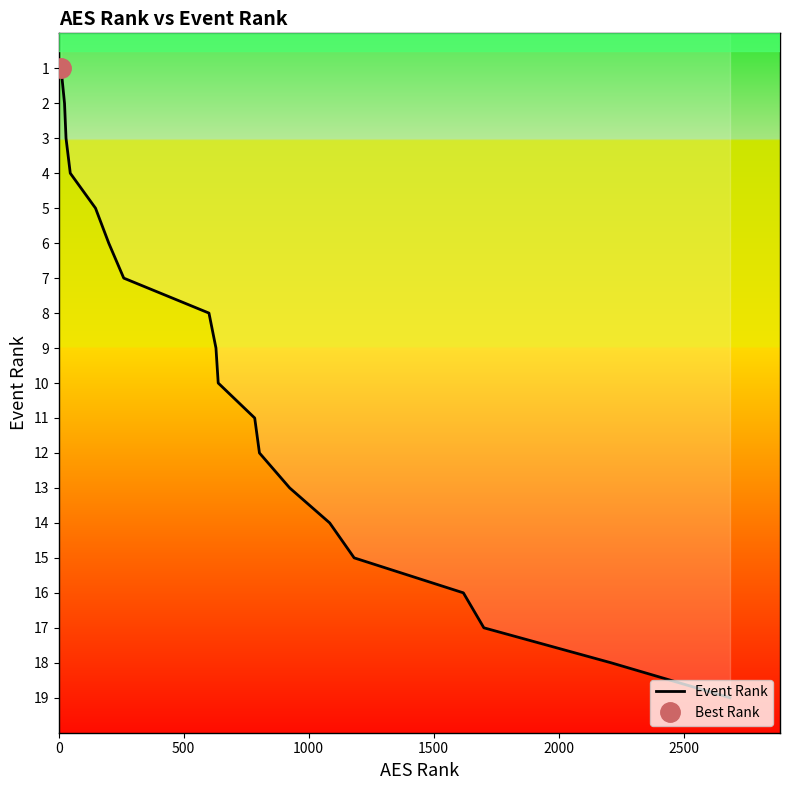

What is the smallest value displayed?

1